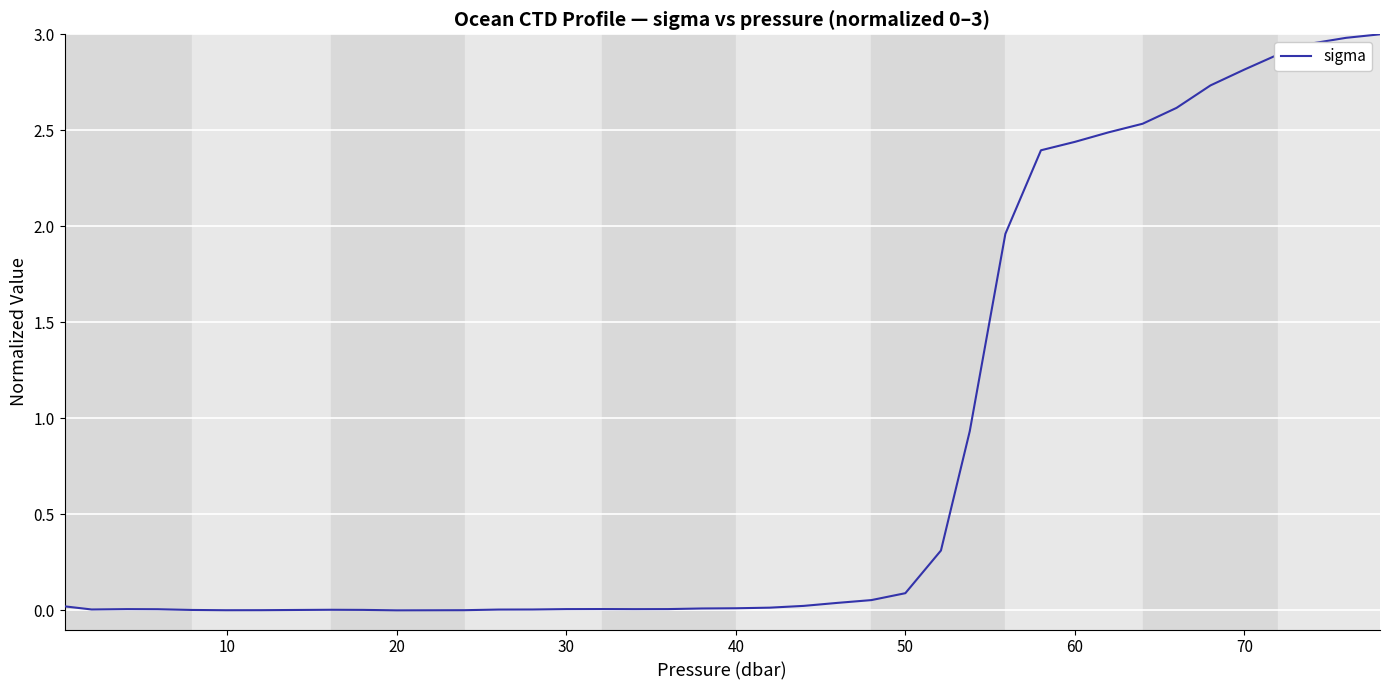

How many lines are shown in the chart?

1